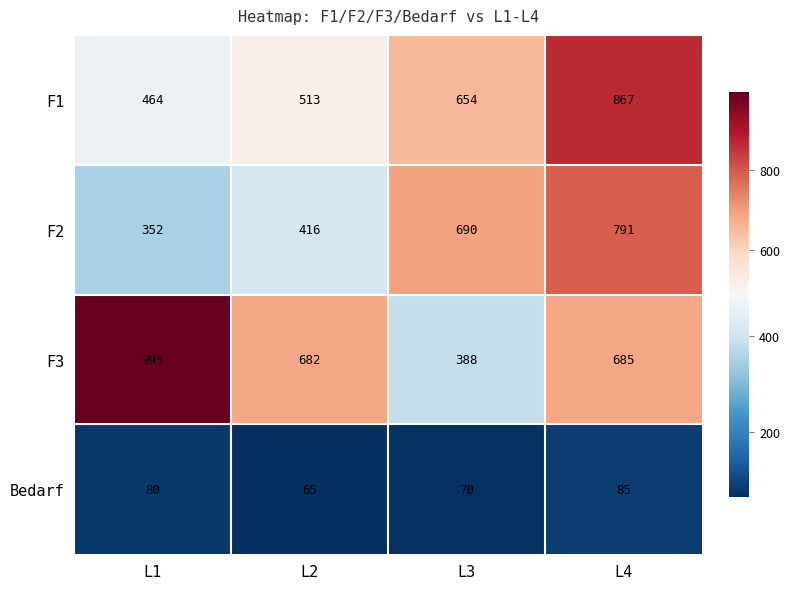

List the series in order of their peak value, lowest first.

Bedarf, F2, F1, F3